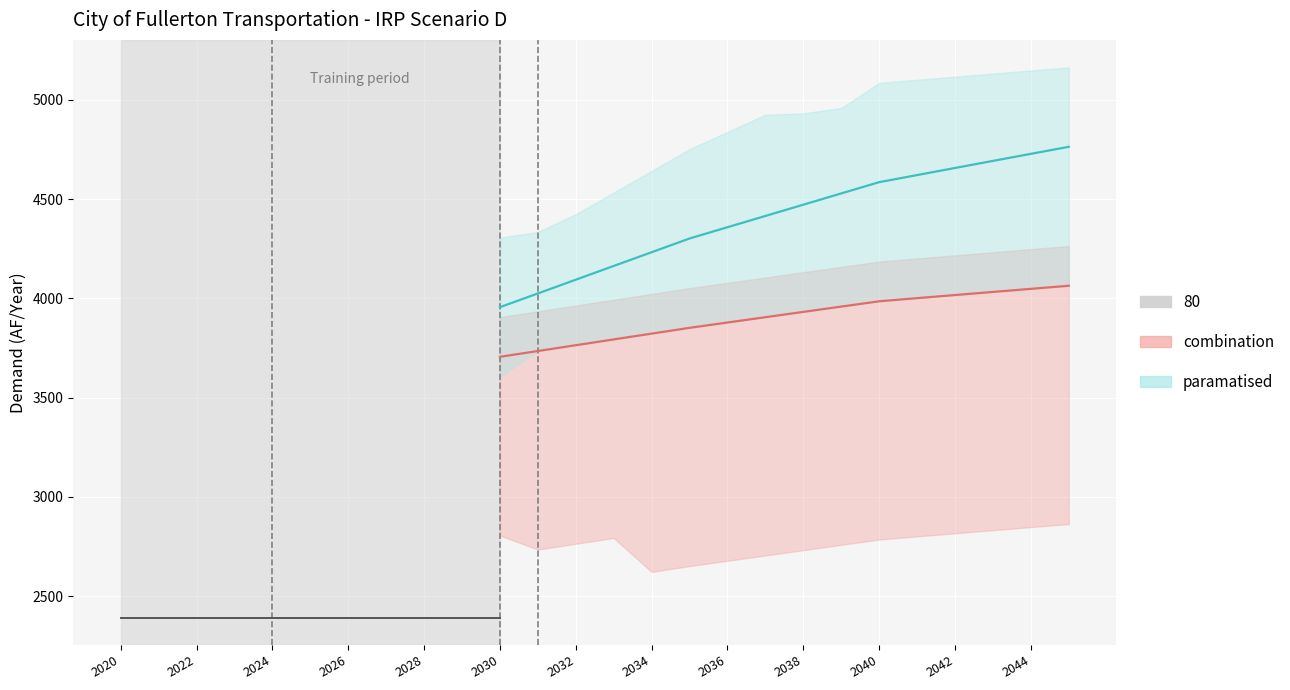

At 2034, list the series in order from smallest to largest.

combination, paramatised